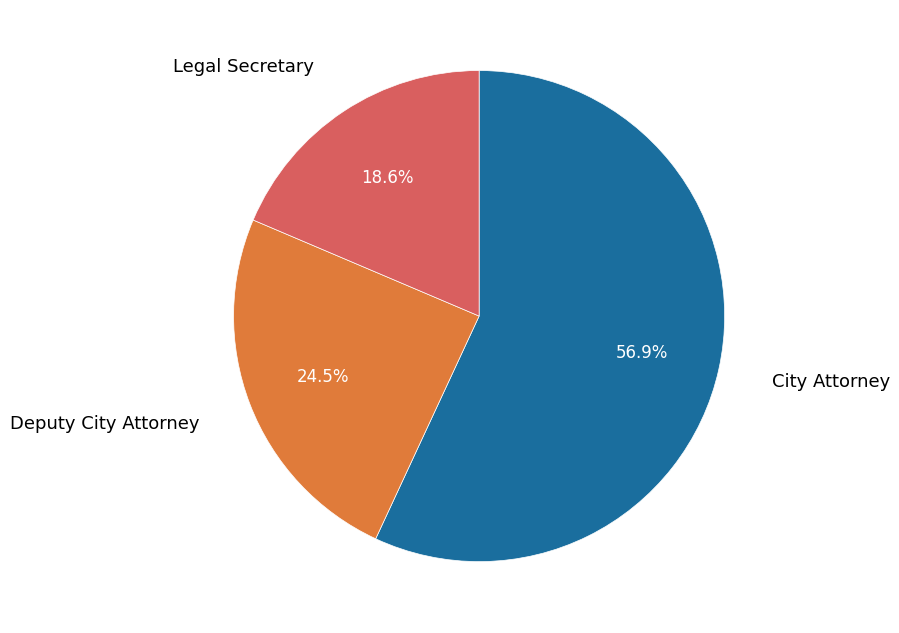

To the nearest percent, what percentage of the pie is City Attorney?

57%